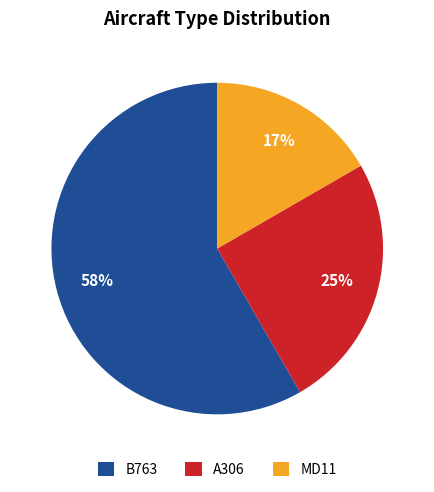

Does B763 represent more than half of the total?

Yes